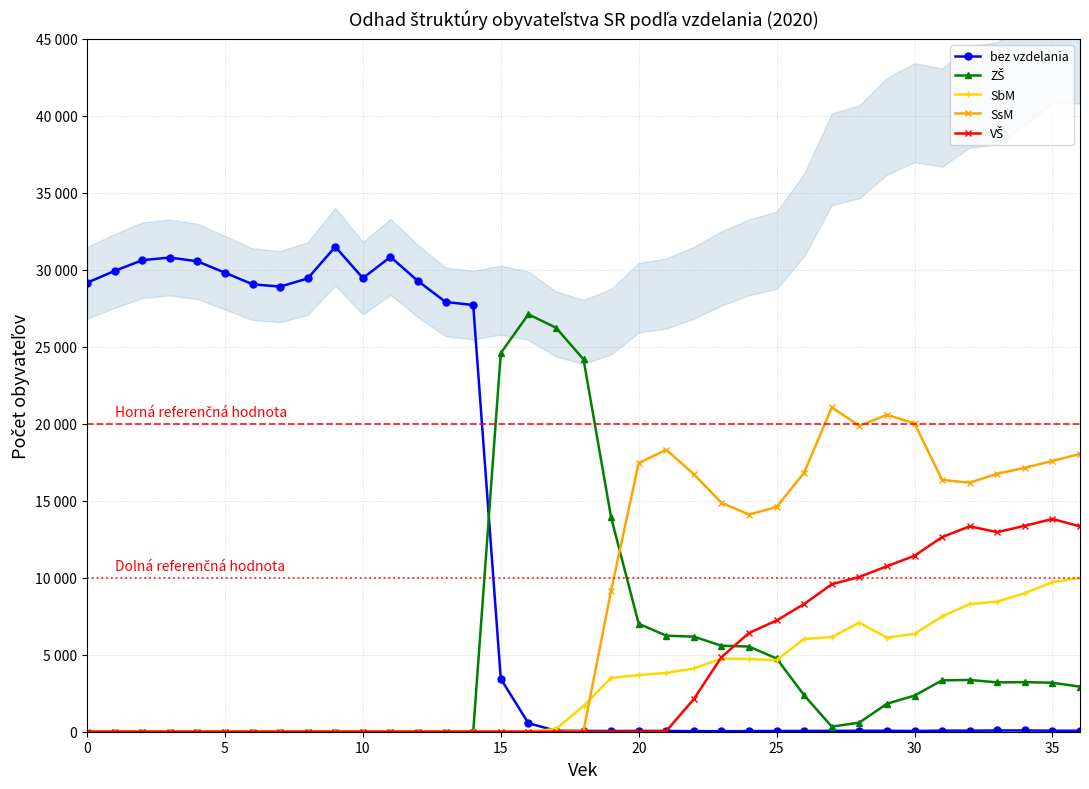

Which series has the largest range (max minus min)?

bez vzdelania